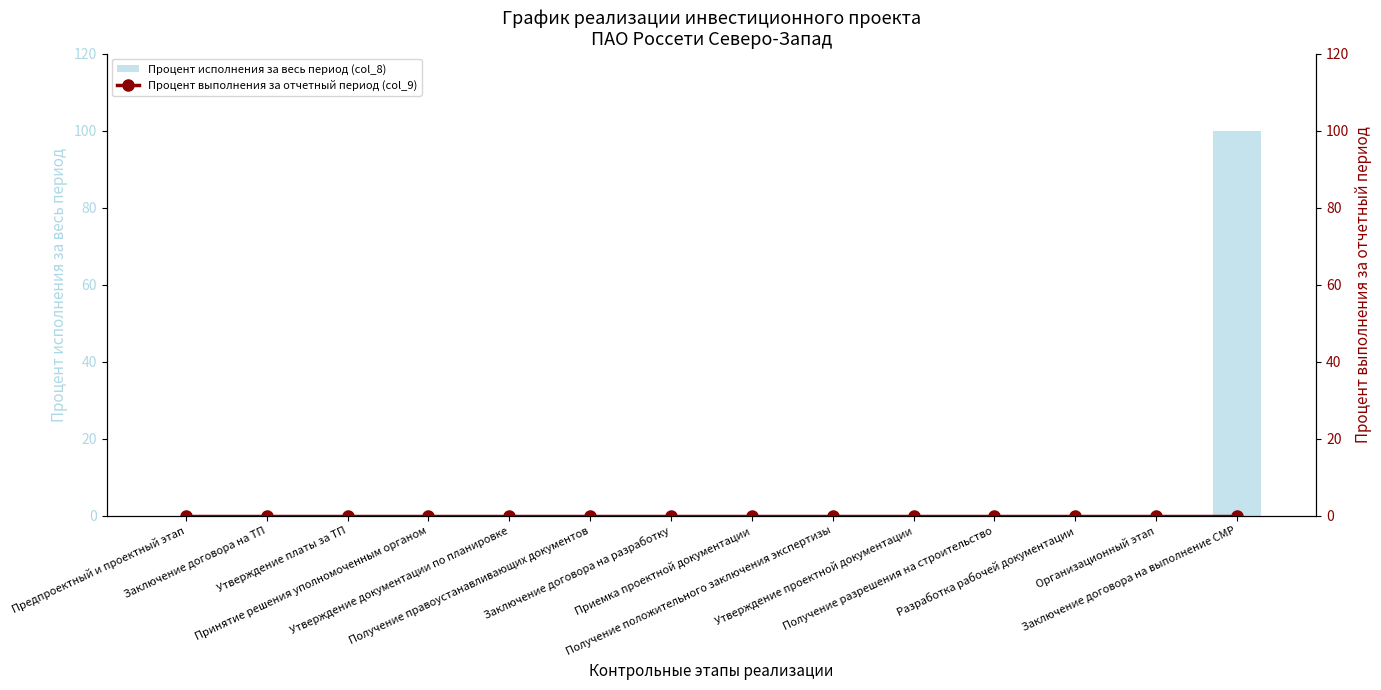

What are all the series names shown in the legend?

Процент исполнения за весь период (col_8), Процент выполнения за отчетный период (col_9)